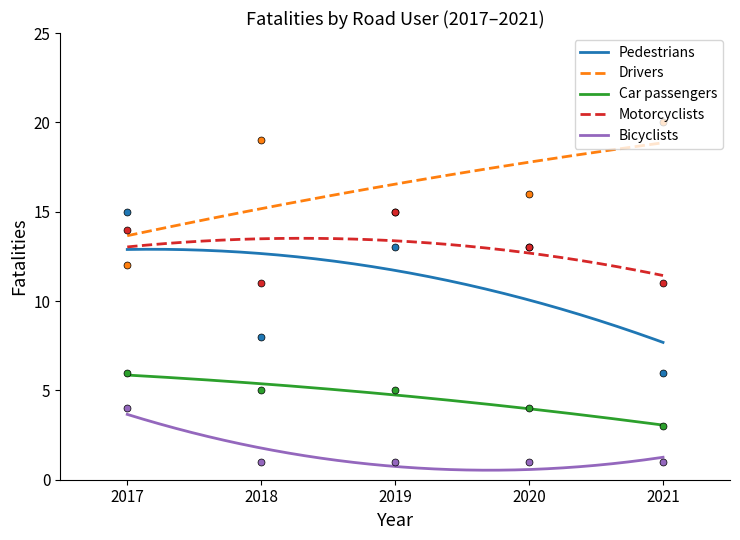

What is the smallest value displayed?

1